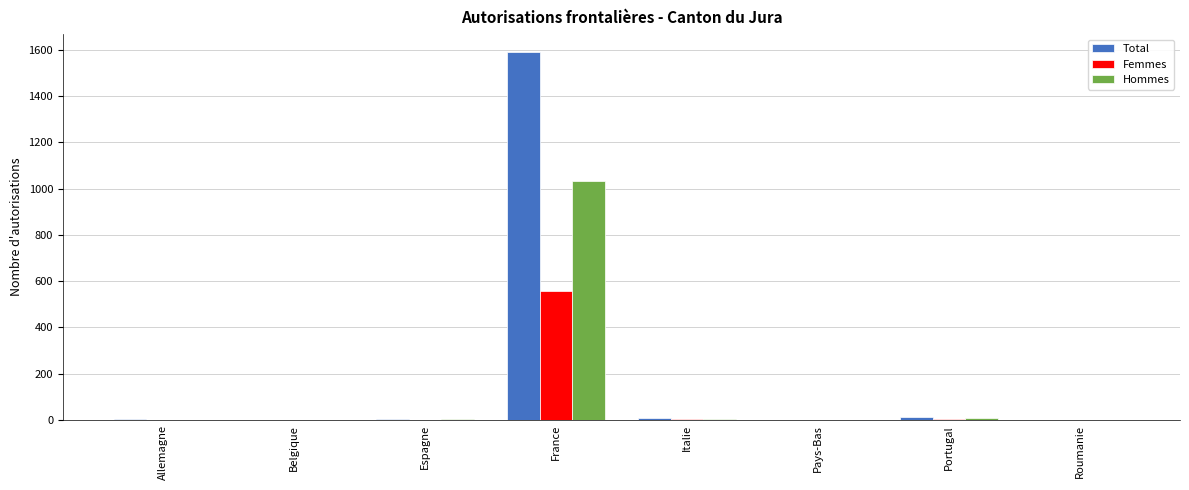

Which series has the largest total across all categories?

Total